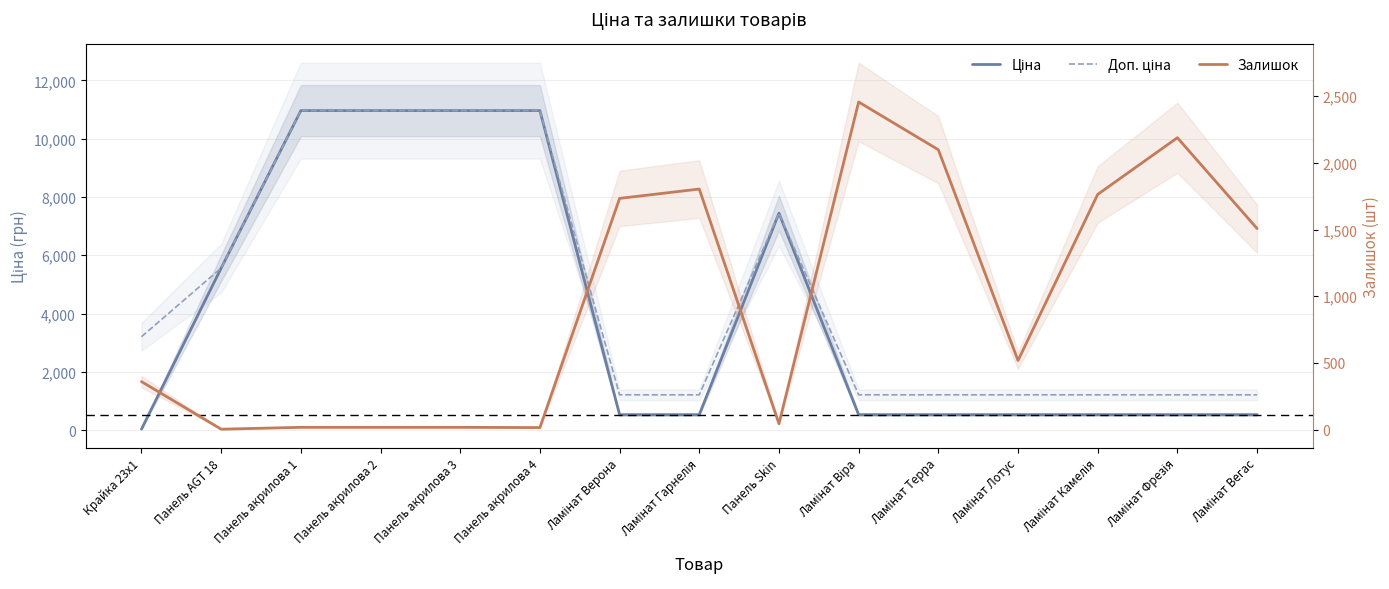

Is it true that Залишок equals 19.8 at Панель Skin?

False